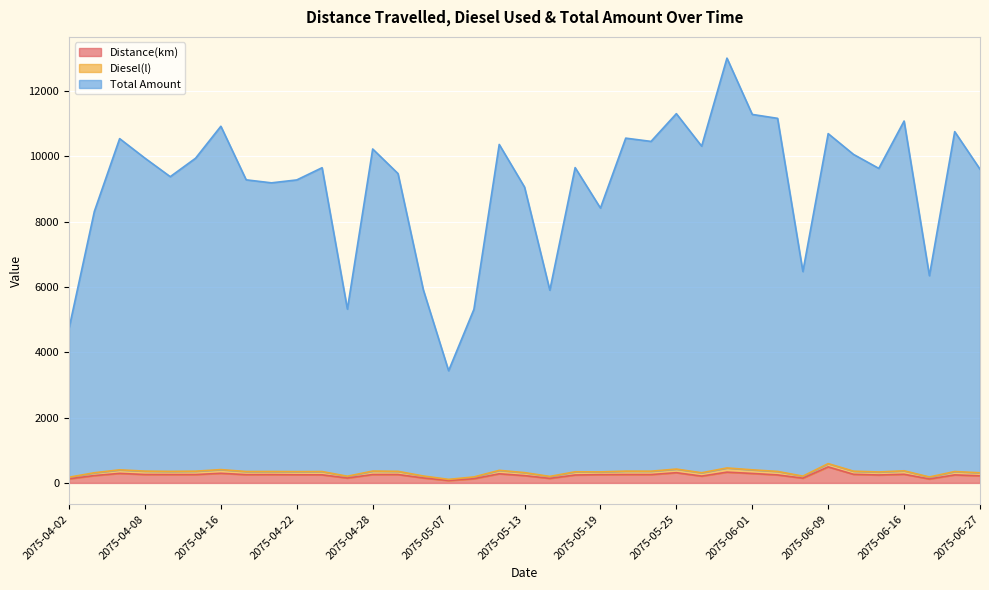

How many data points in Distance(km) are above 253?

17